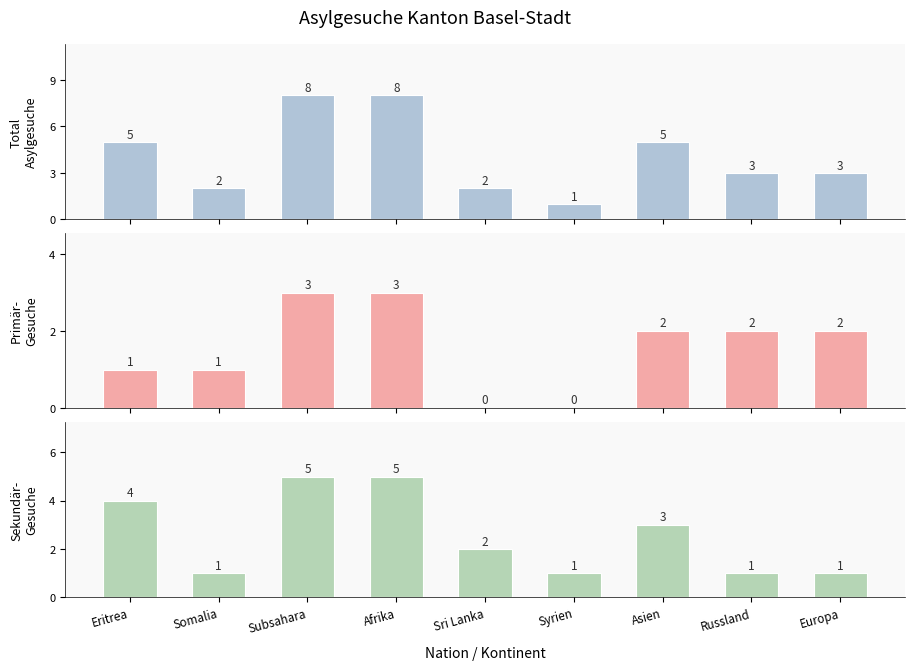

Which series has the widest spread of values?

Total Asylgesuche